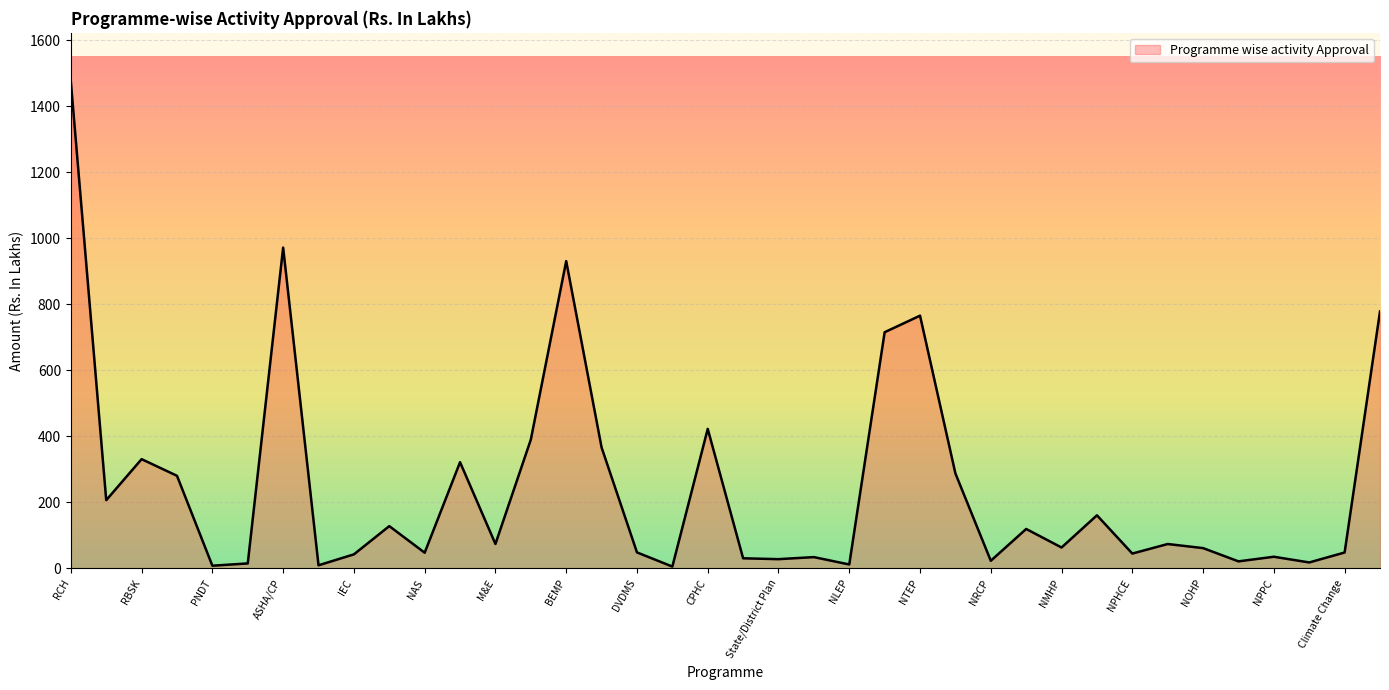

What is the greatest value displayed?

1475.1